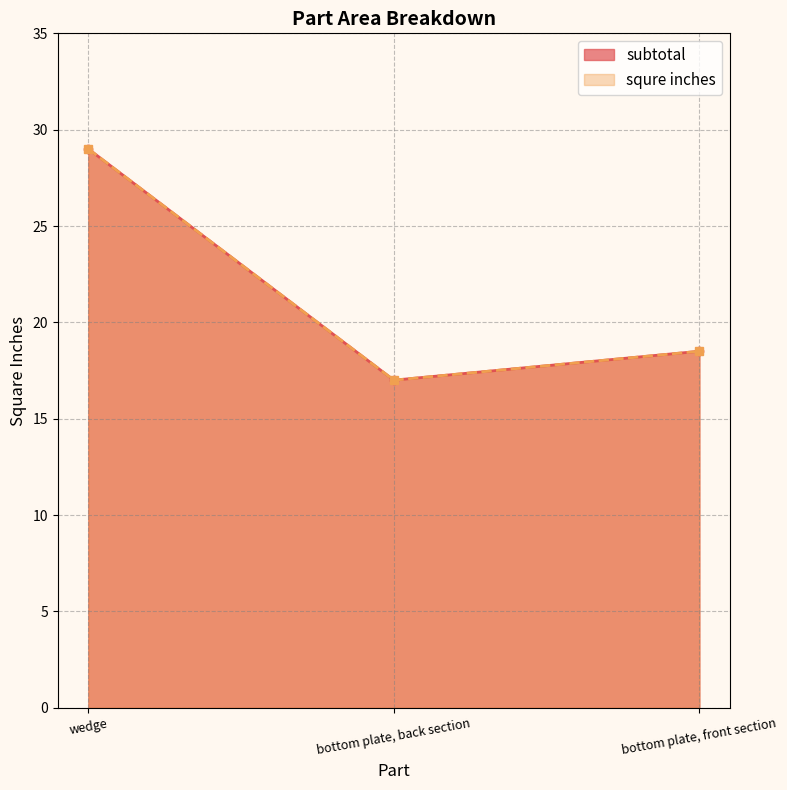

What is the lowest value of the squre inches series?

17.0